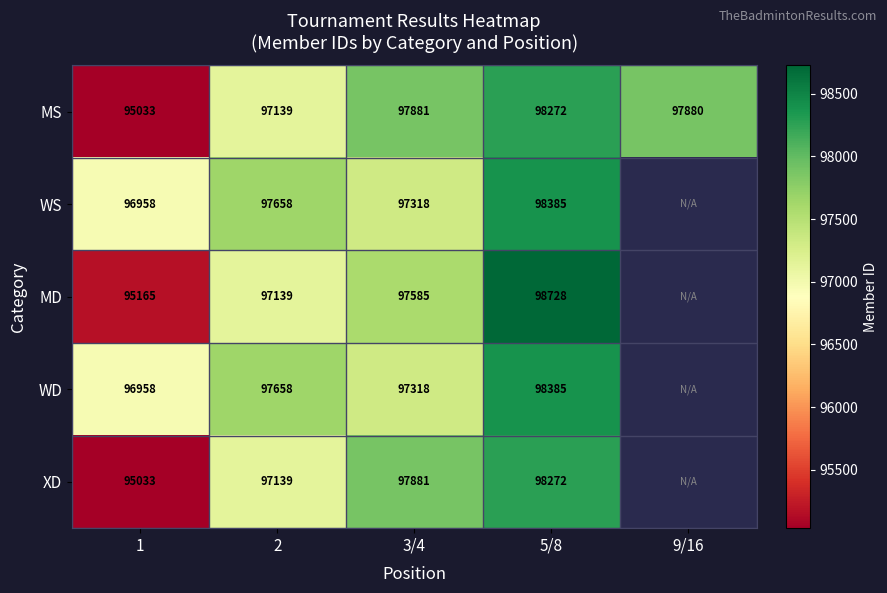

At which label is MS closest to 96652?

2